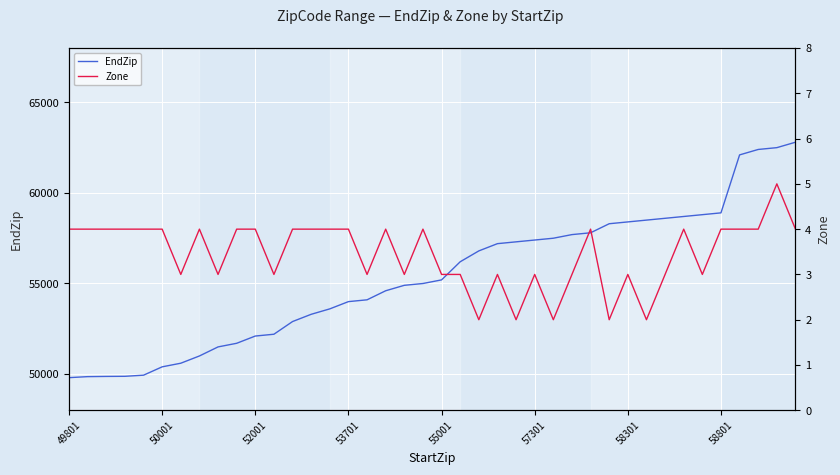

True or false: EndZip has a value of 76851 at 34.

False